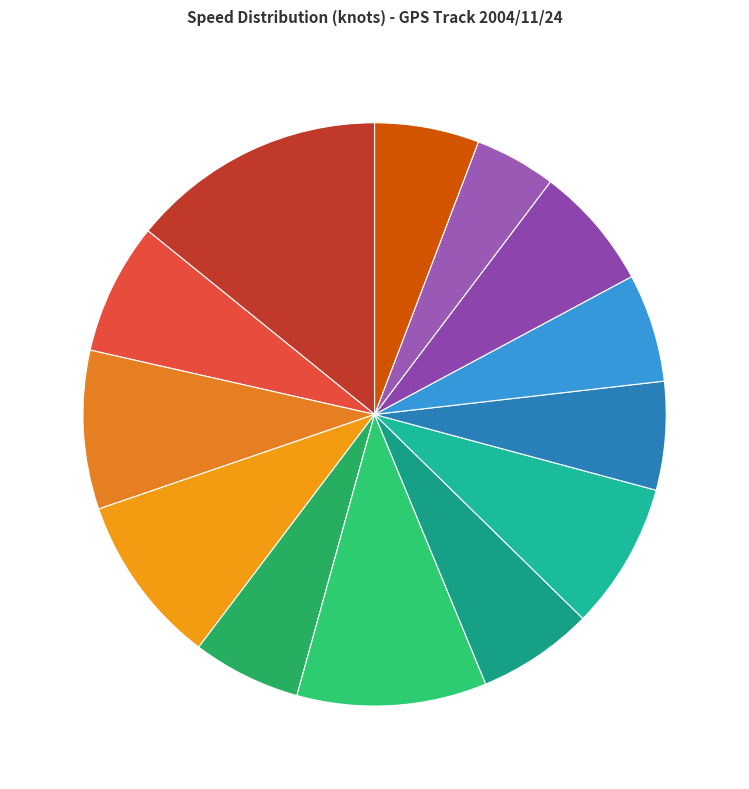

Which slice is the smallest?

10:20